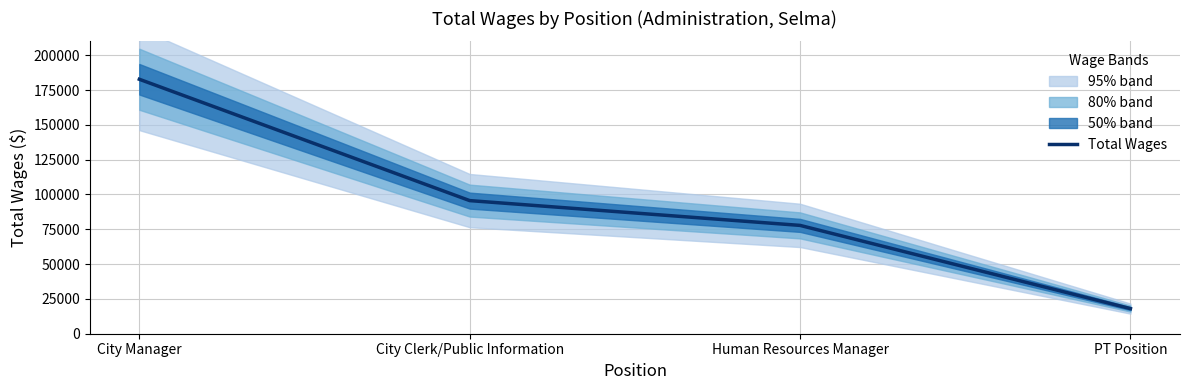

What position from the left is Human Resources Manager?

3